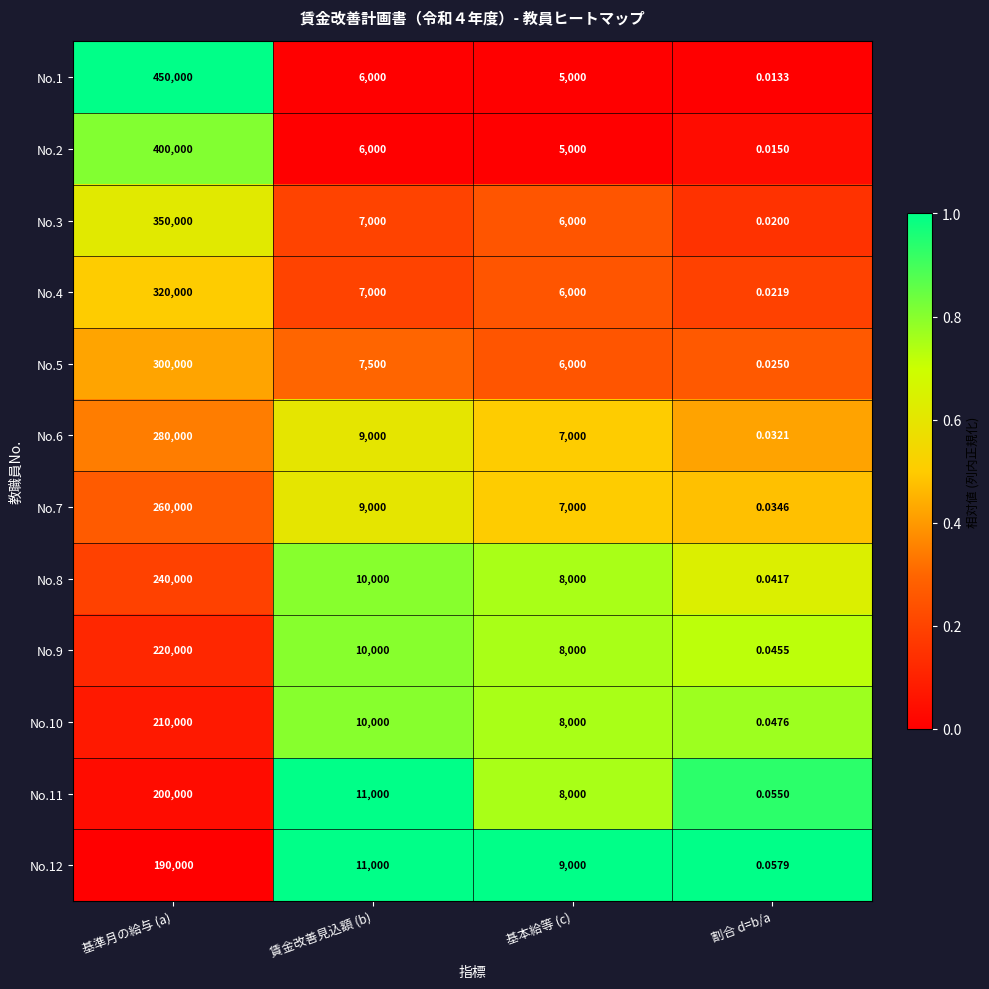

At which category is the sum across all series the highest?

基準月の給与 (a)